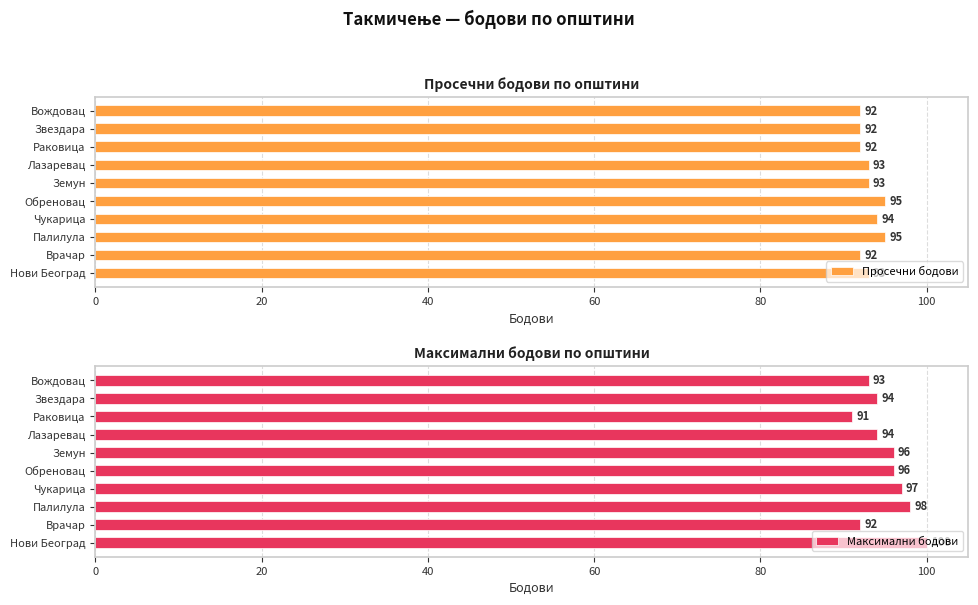

What is the average value of the Просечни бодови series?

93